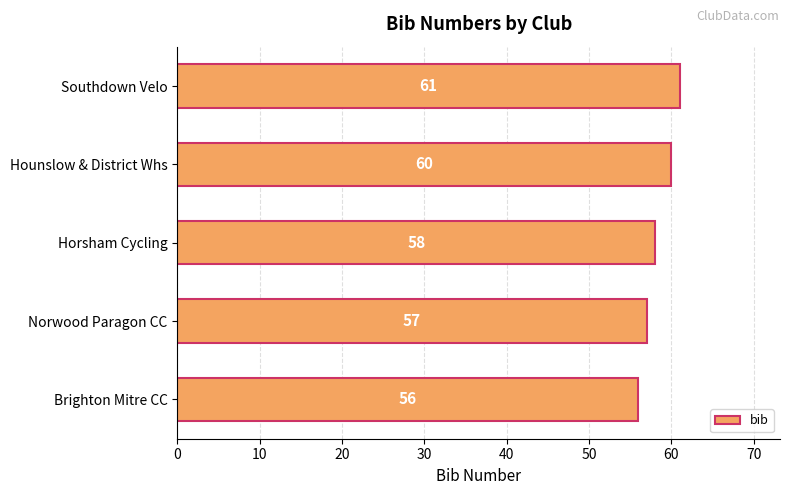

Which label corresponds to the largest value in the chart?

Southdown Velo